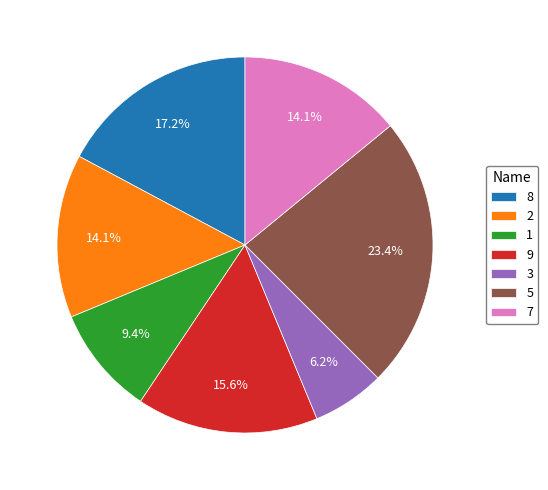

To the nearest percent, what portion does 5 represent?

23%